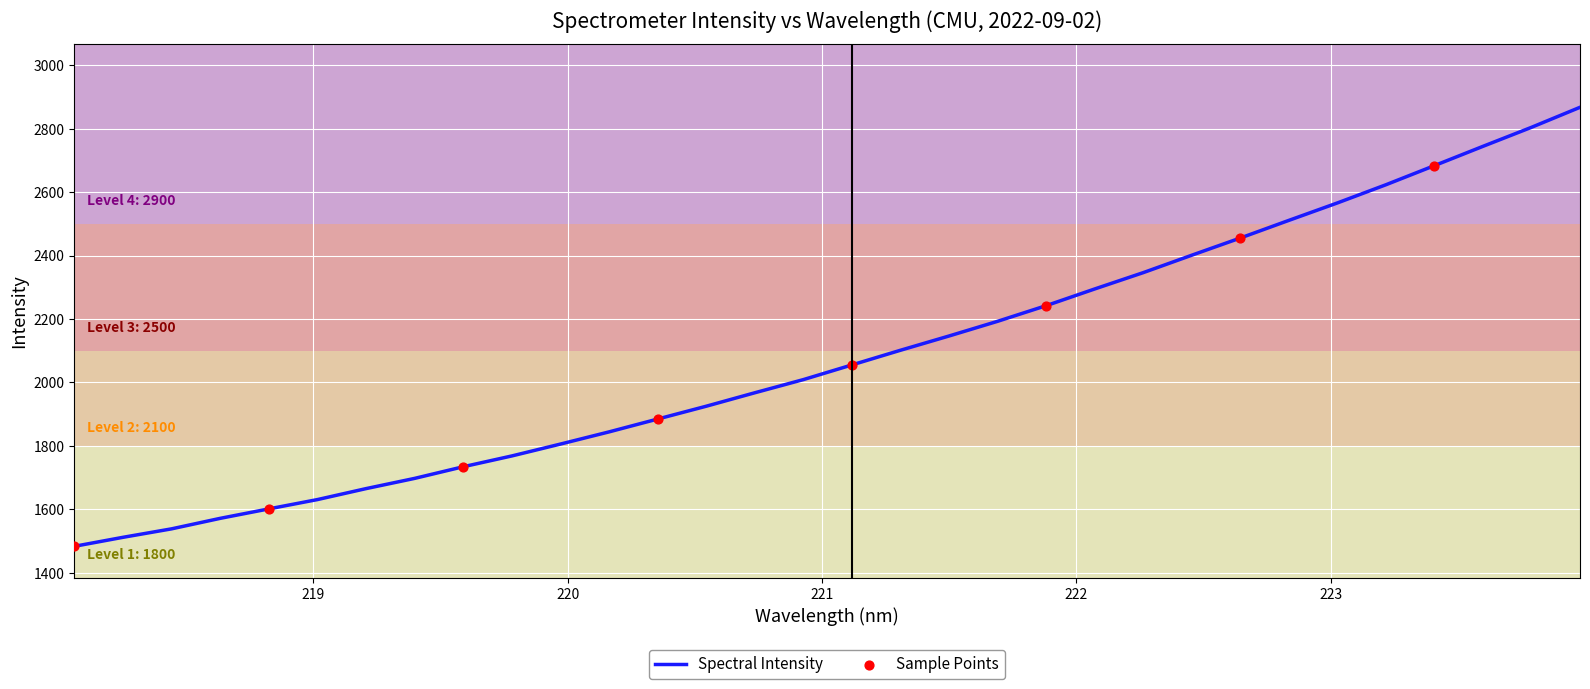

What is the difference between the maximum and minimum values?

1384.6